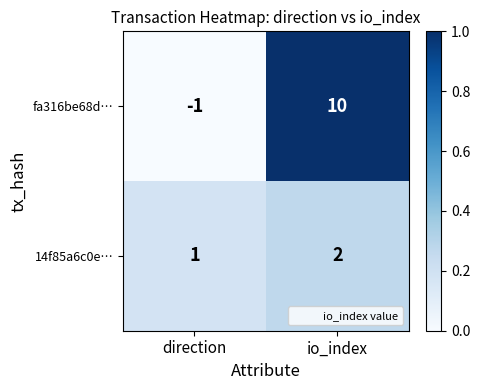

What is the total value across all series at direction?

0